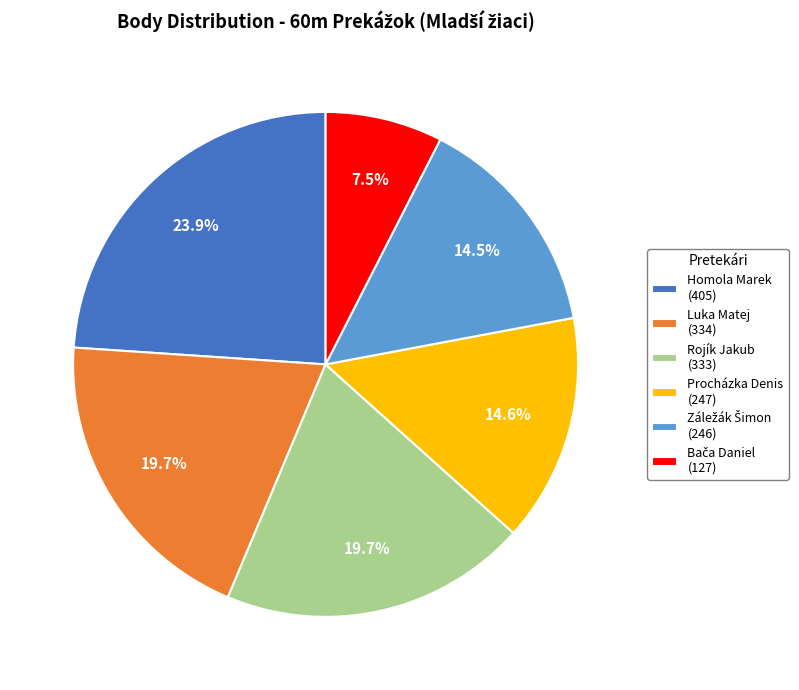

How many segments does this pie chart have?

6